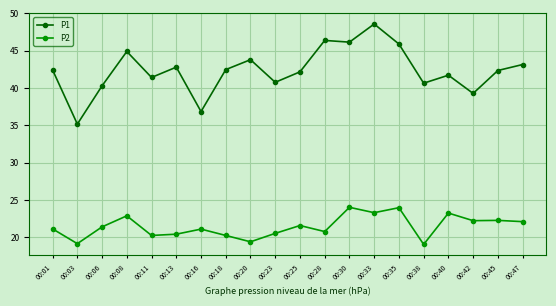

The P1 series shows 74.0 at 00:13. True or false?

False